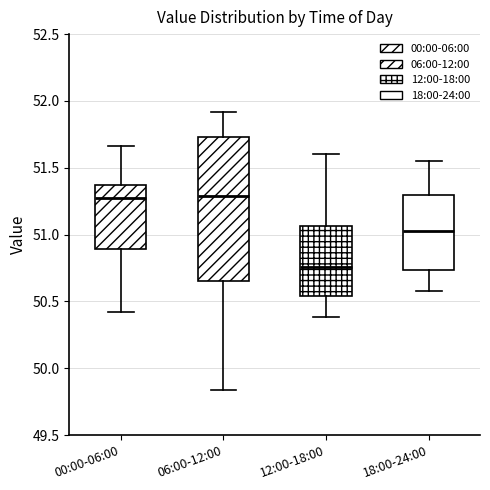

Reading left to right, read every box against the y-axis: the position of its median line, the range the box covers, and the ends of its whiskers. The values are not printed on the chart, so give them approximately, as read against the axis.

00:00-06:00: median 51.30, box 50.90 to 51.35, whiskers 50.40 to 51.65
06:00-12:00: median 51.30, box 50.65 to 51.75, whiskers 49.85 to 51.90
12:00-18:00: median 50.75, box 50.55 to 51.05, whiskers 50.40 to 51.60
18:00-24:00: median 51.05, box 50.75 to 51.30, whiskers 50.60 to 51.55